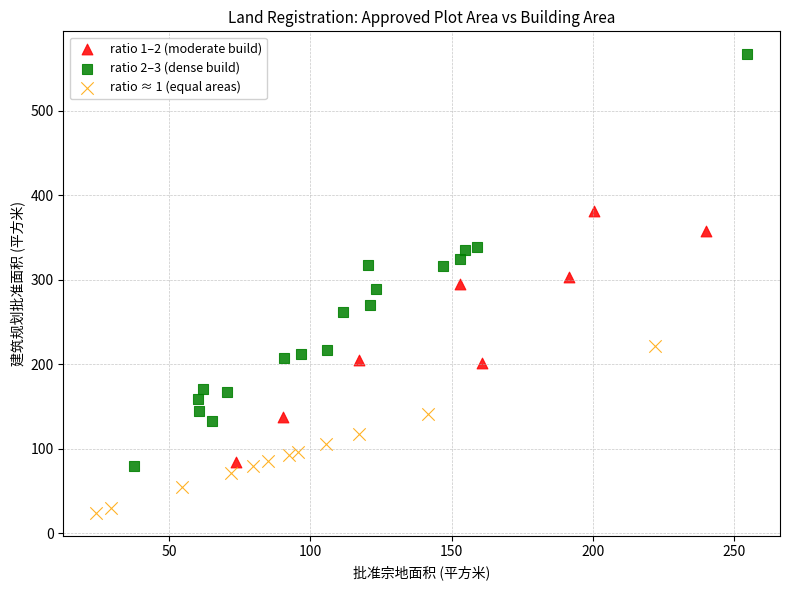

Which series has the widest spread of Y values?

ratio 2–3 (dense build)